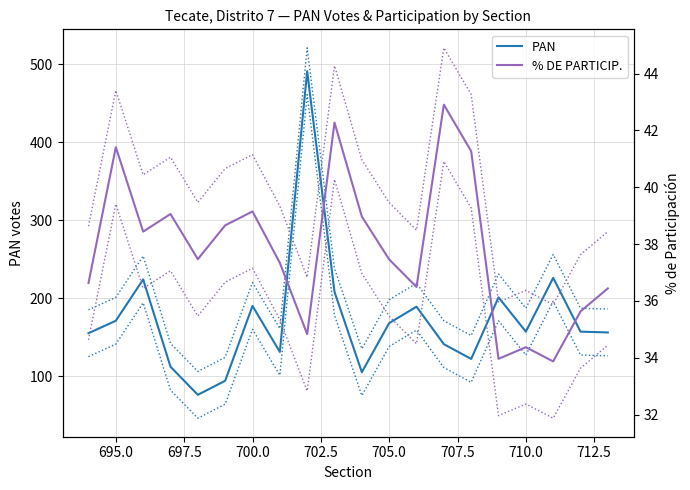

True or false: % DE PARTICIP. and PAN cross at least once.

False